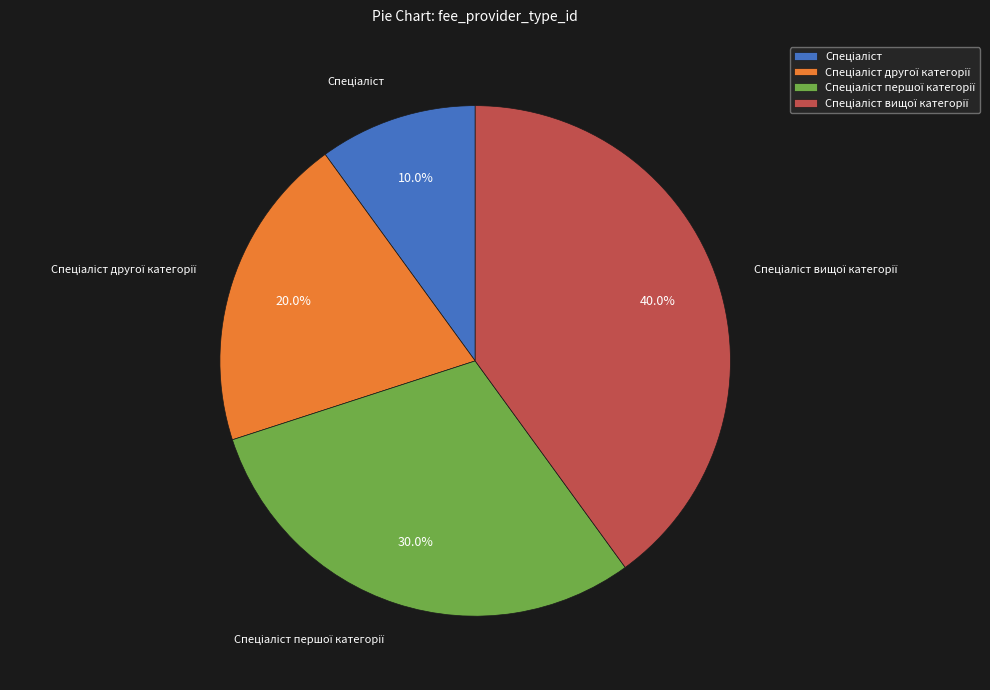

Is there any slice that represents more than half of the pie?

No